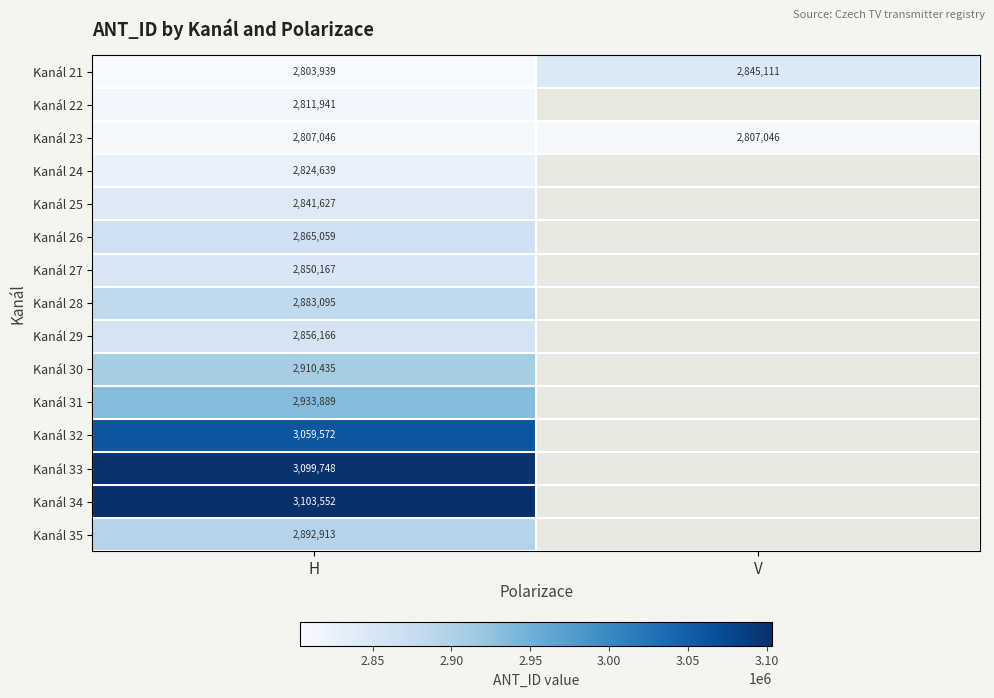

Count the number of data series in this chart.

15